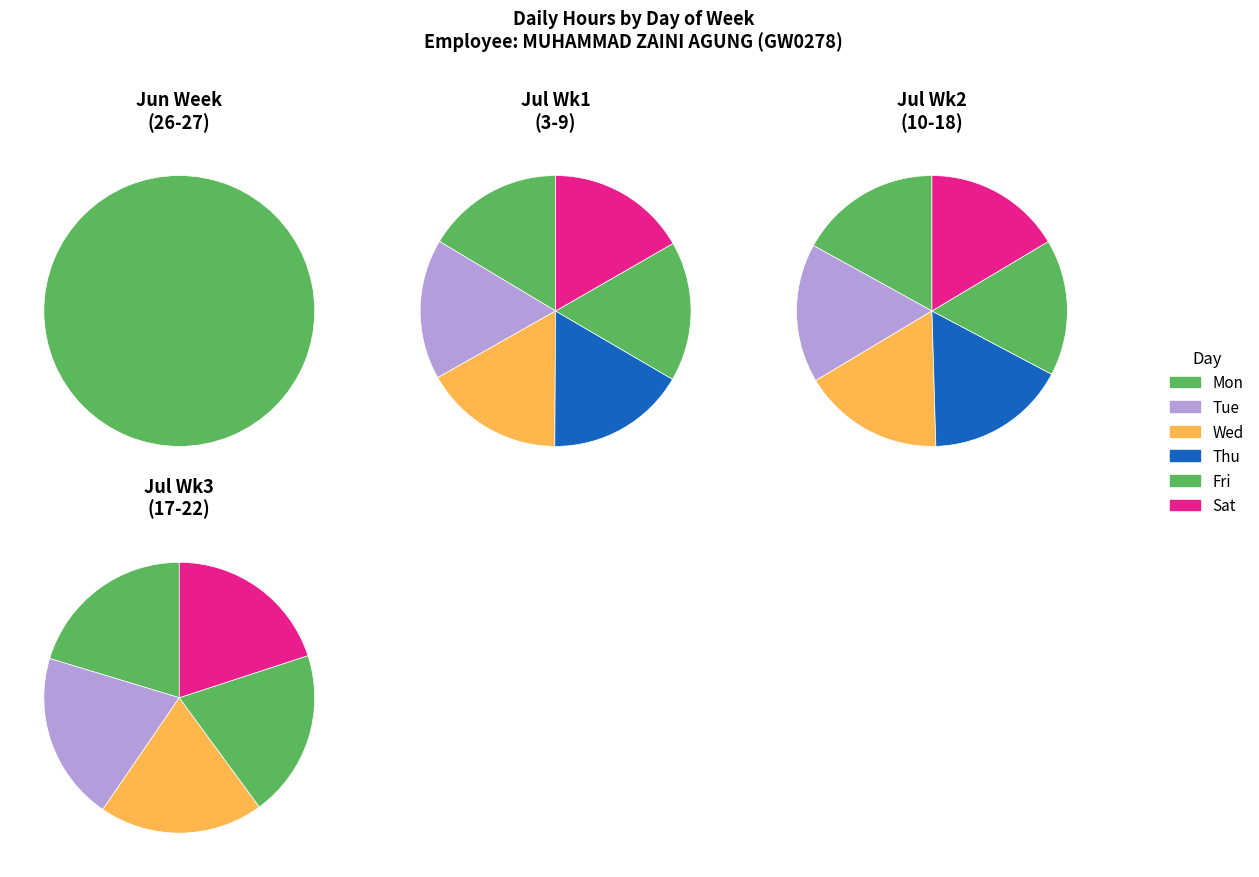

Is there any slice that represents more than half of the pie?

No